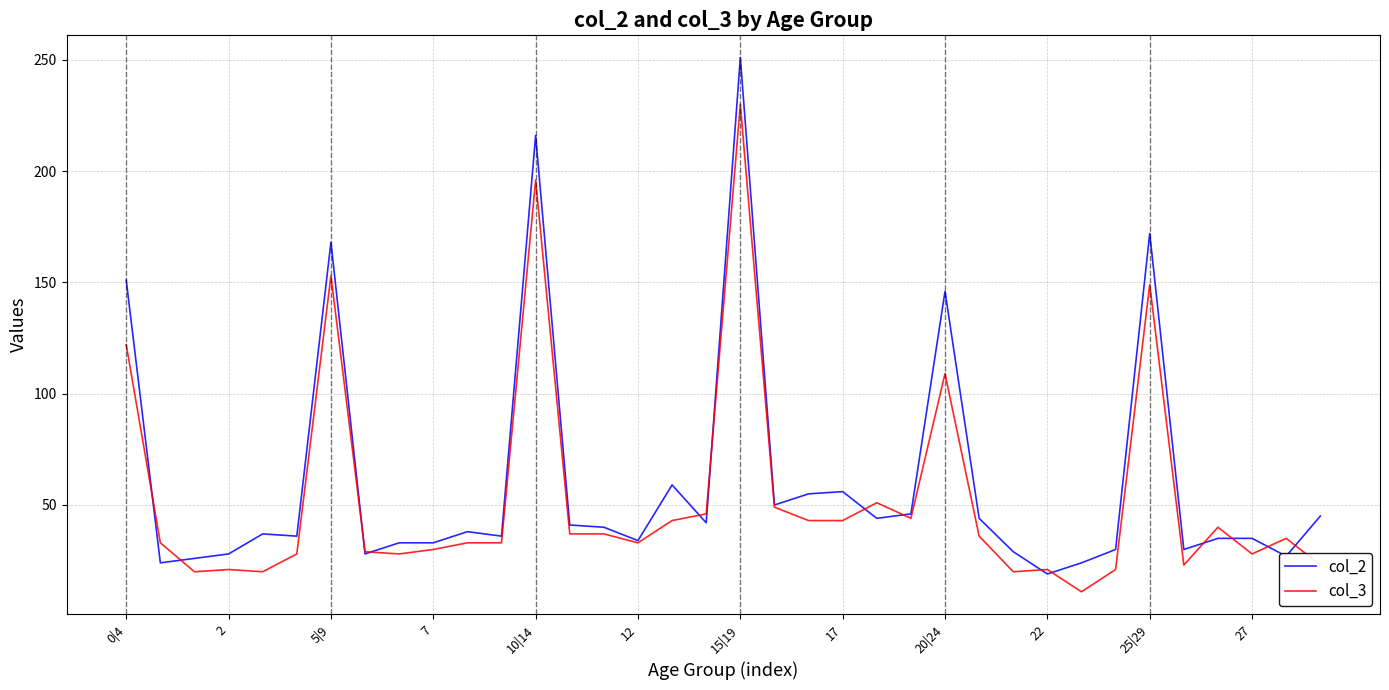

What is the sum of all col_2 values?

2208